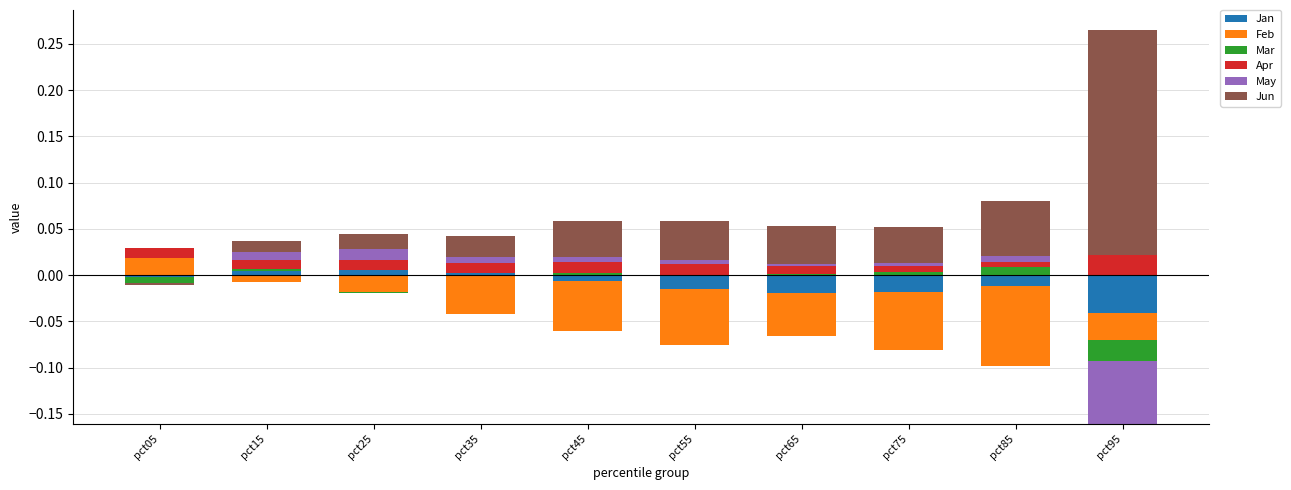

Which series has the widest spread of values?

Jun